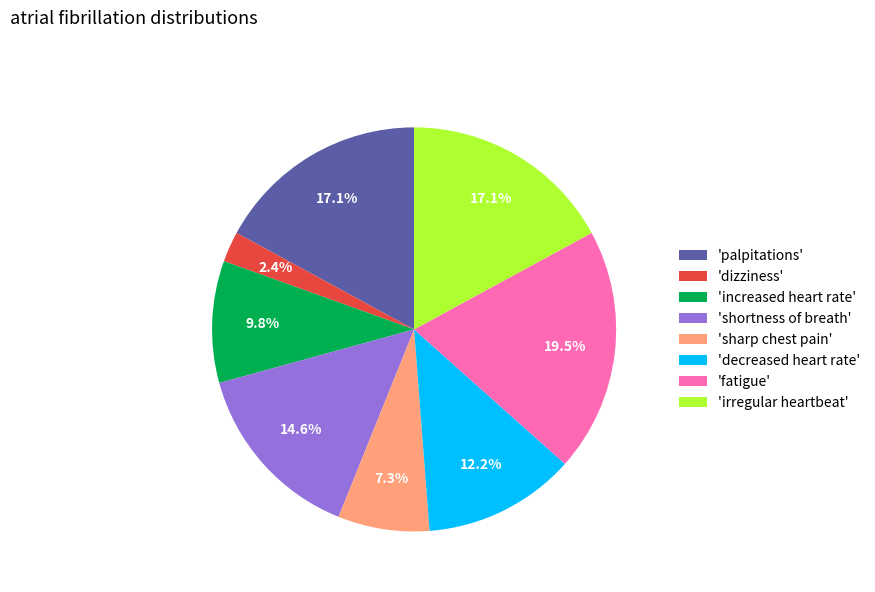

Count the number of slices in the pie.

8